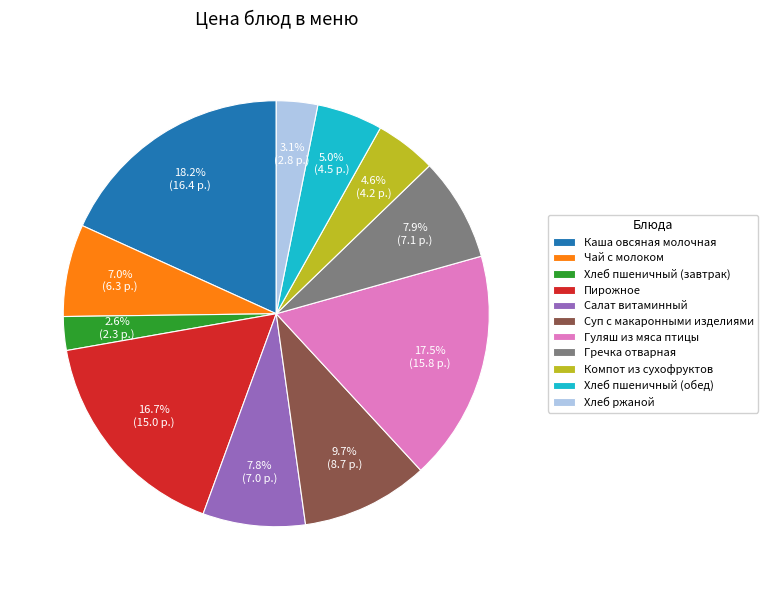

The Компот из сухофруктов slice represents 5% of the pie. True or false?

True